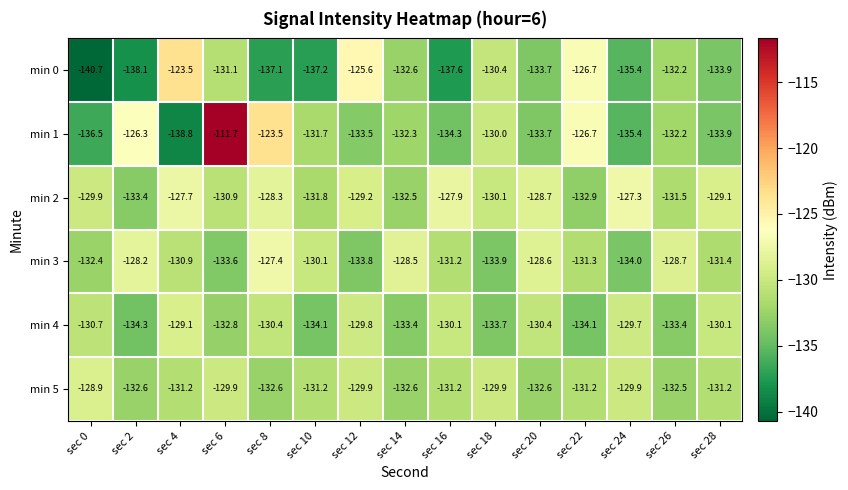

What is the difference between the second highest and second lowest values in the min 2 series?

5.2